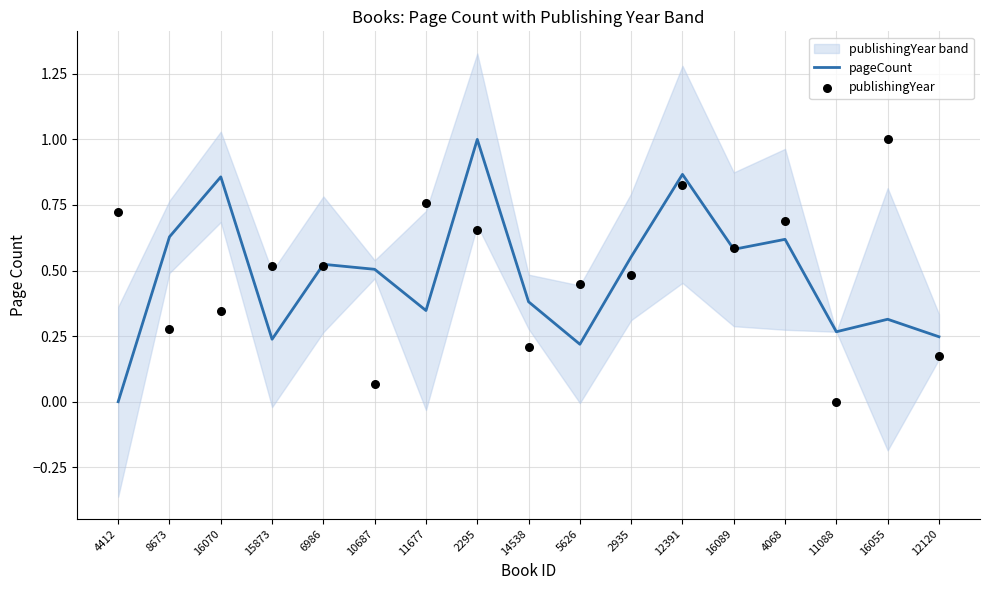

Which series contains the highest Y value?

pageCount